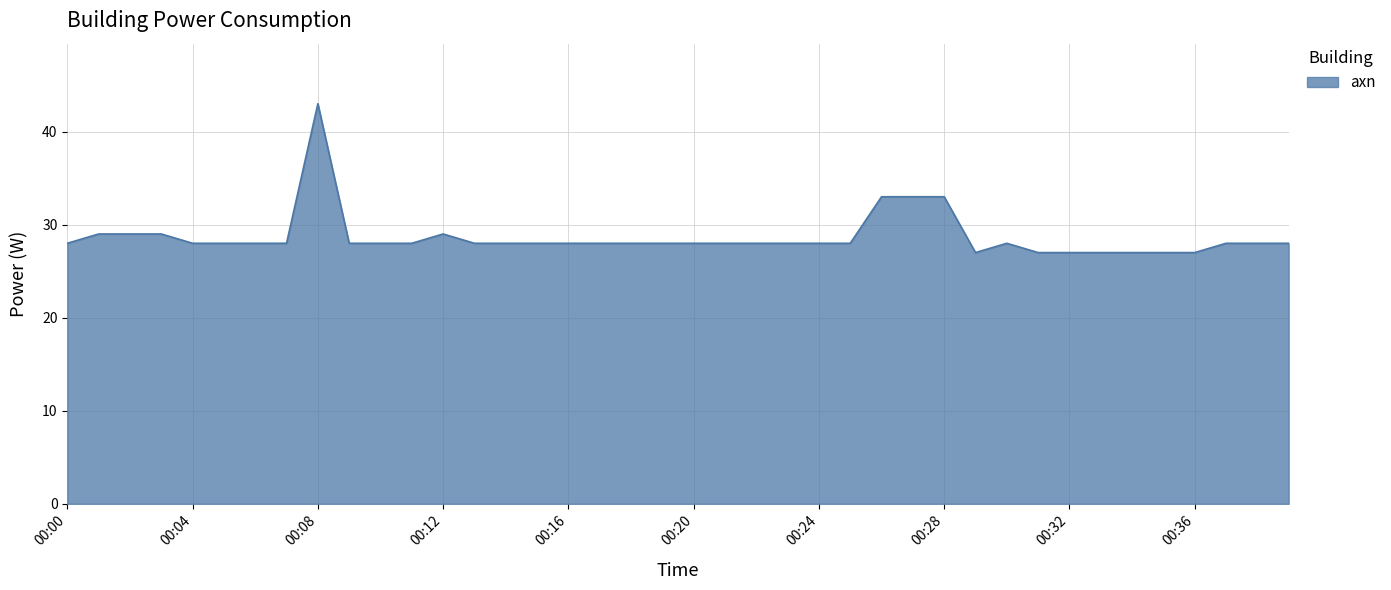

What is the greatest value displayed?

43